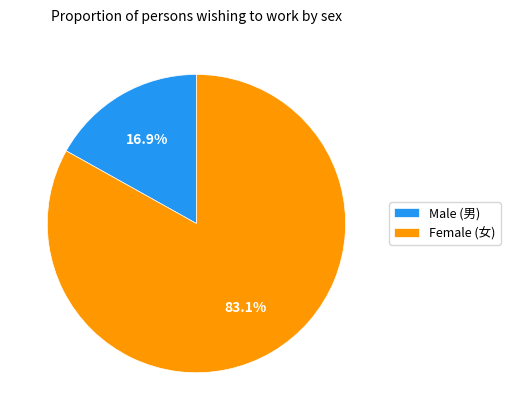

To the nearest percent, what percentage of the pie is Male (男)?

17%